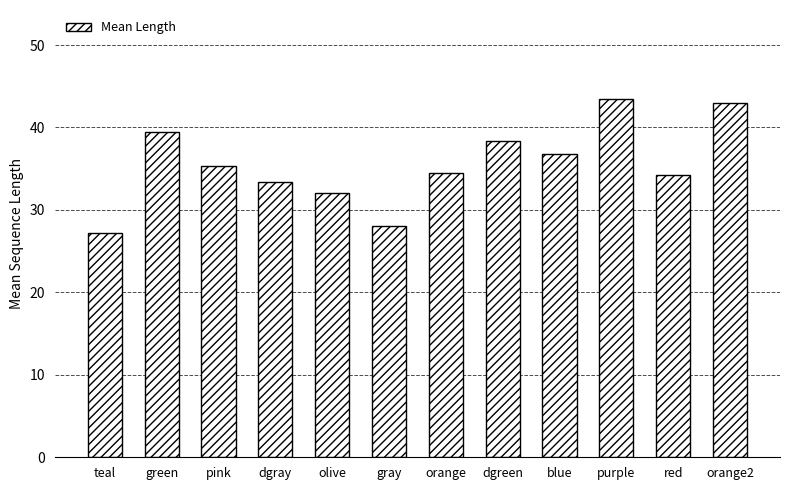

What is the difference between the maximum and minimum values?

16.2